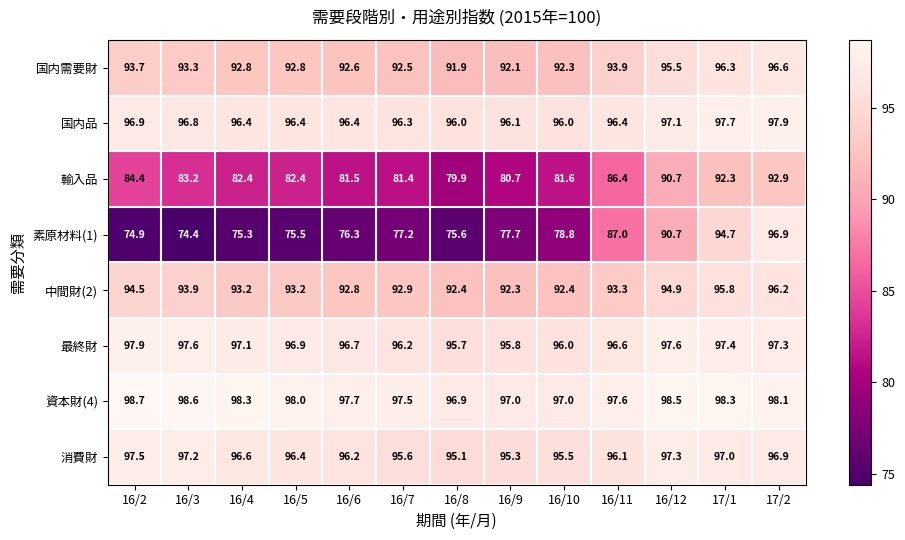

Read the 中間財(2) value at 16/8.

92.4